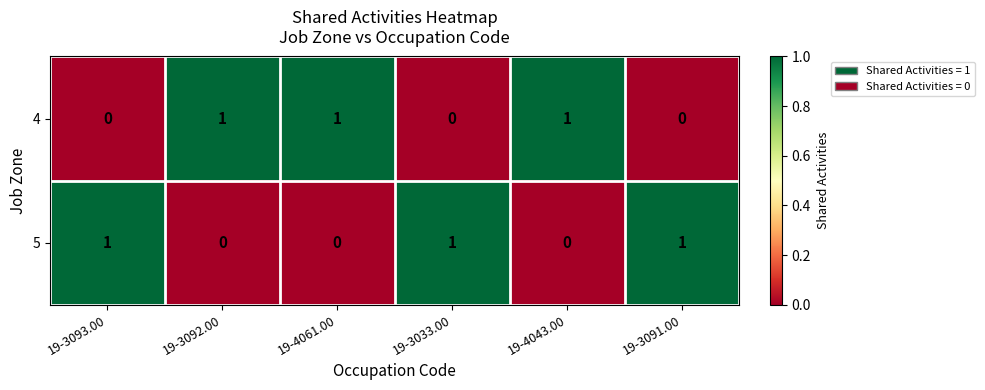

How many 4 values are between 0 and 1?

6